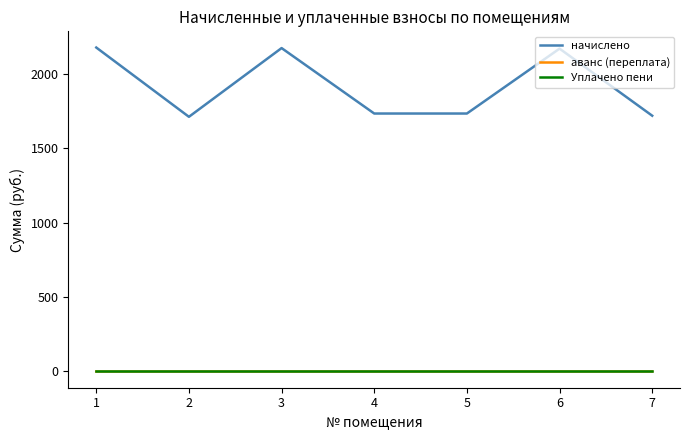

Between 5 and 6, which series saw the biggest shift?

начислено